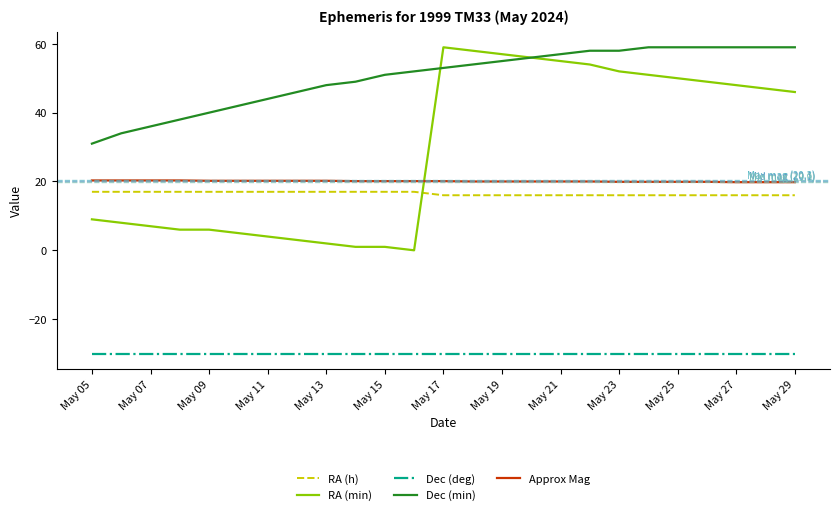

Does the chart have visible grid lines?

No